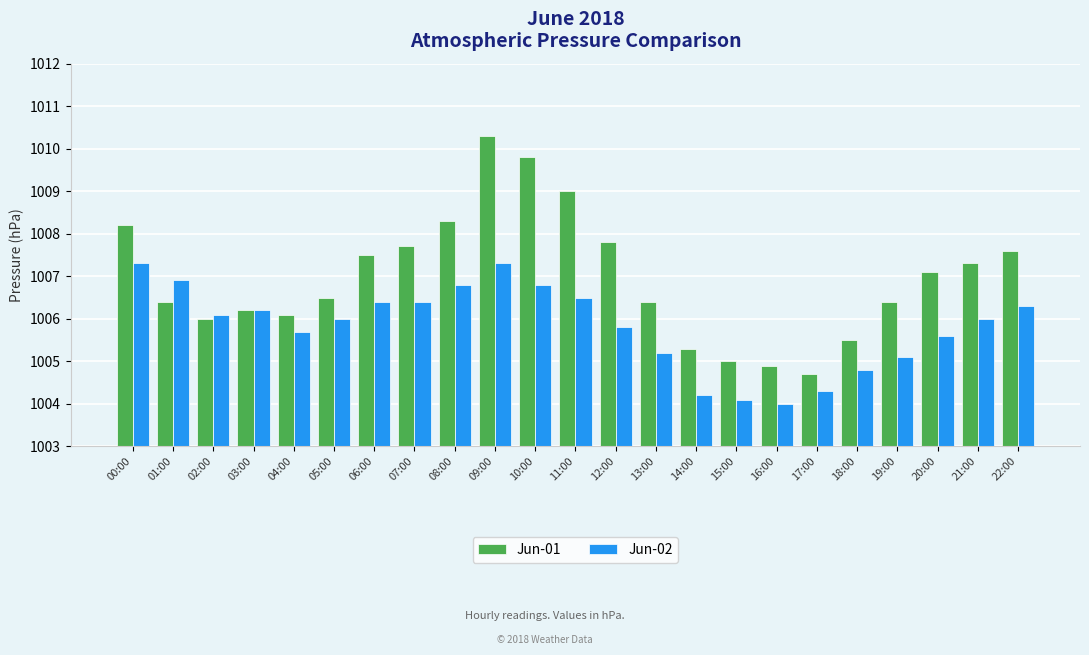

What is the lowest value of the Jun-02 series?

1004.0